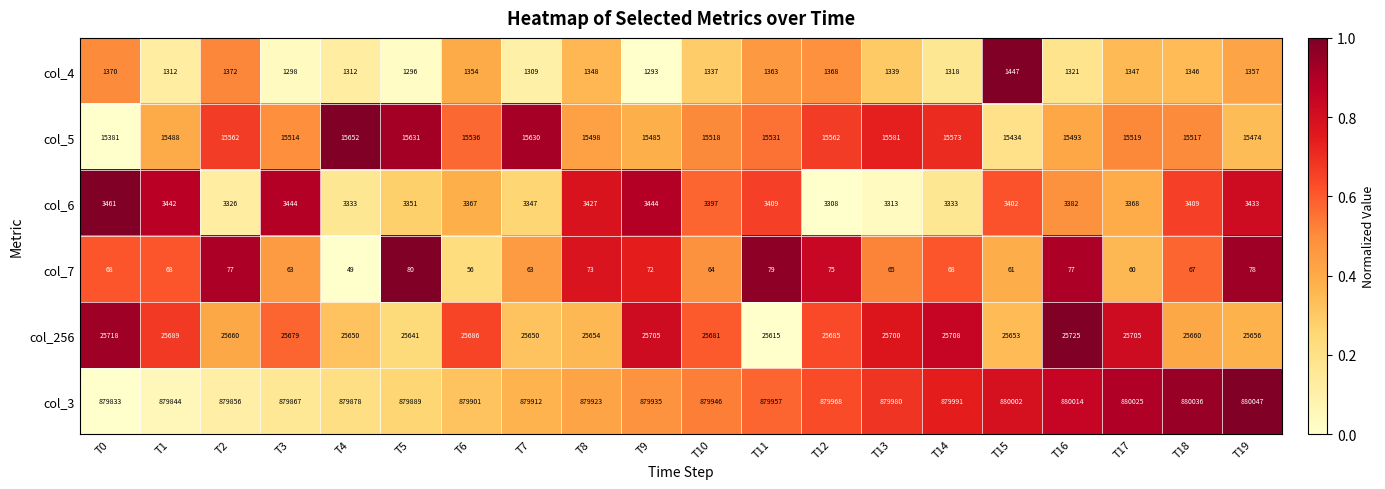

Which series has the largest range (max minus min)?

col_5